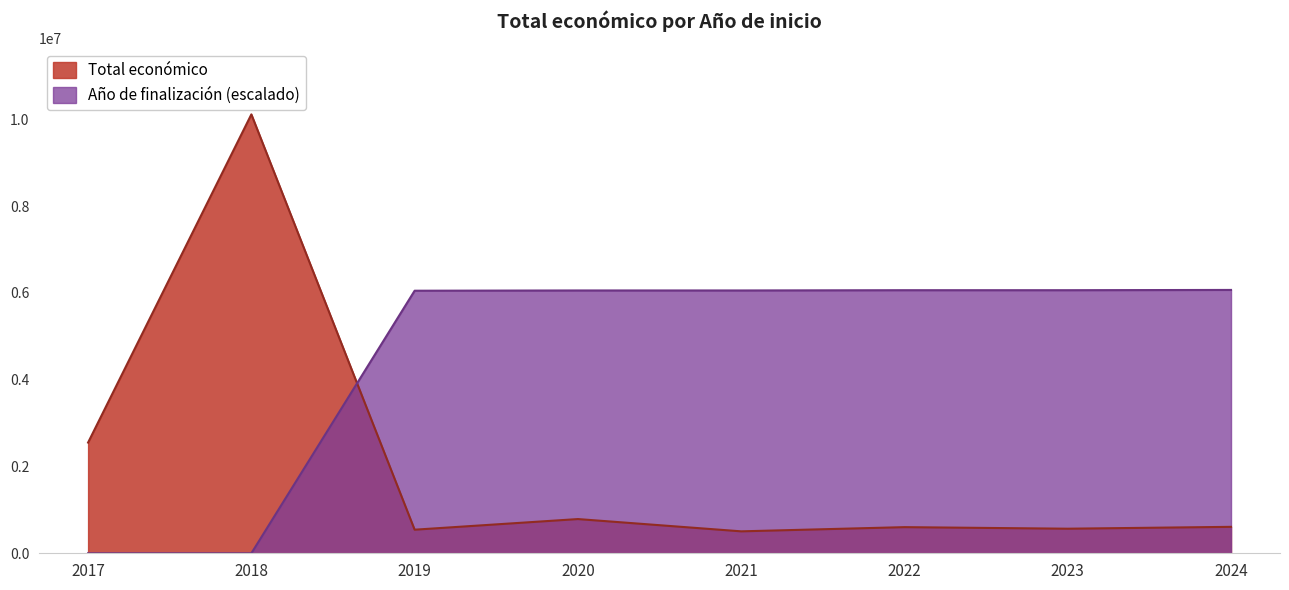

What is the difference between the maximum and second lowest values in the Año de finalización (escalado) series?

6069094.2